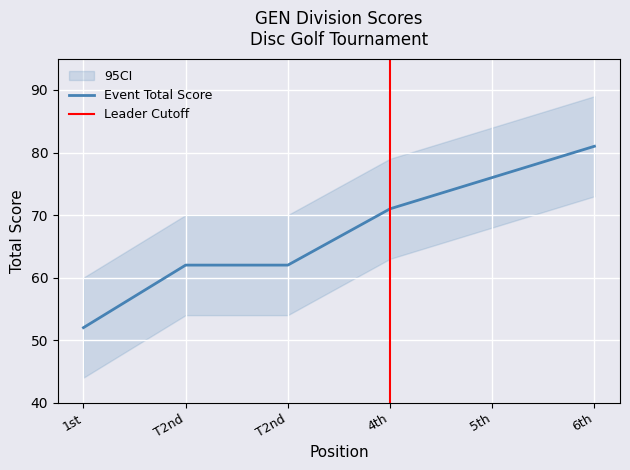

What is the difference between the round_total_score values at 4 and 2?

9